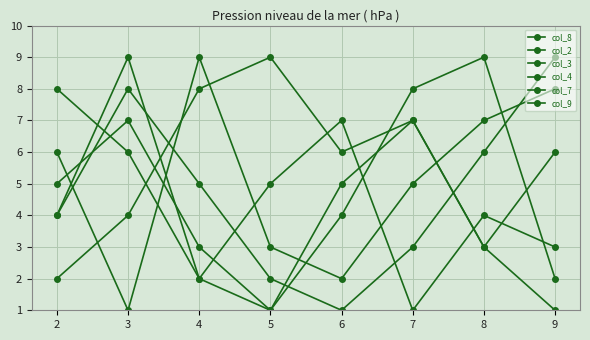

List the labels in order of col_9 value, largest first.

2, 6, 3, 5, 8, 9, 4, 7